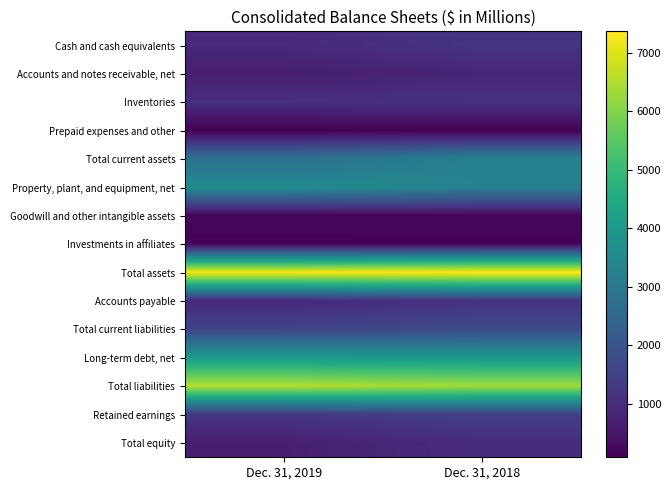

Which has a higher value, Dec. 31, 2018 or Dec. 31, 2019?

Dec. 31, 2018